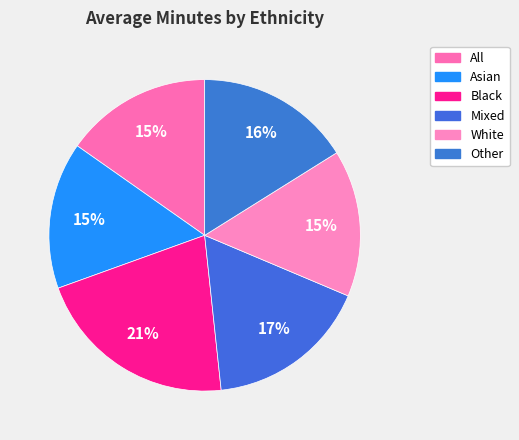

To the nearest percent, what is the difference between the Other and Mixed slice percentages?

1%